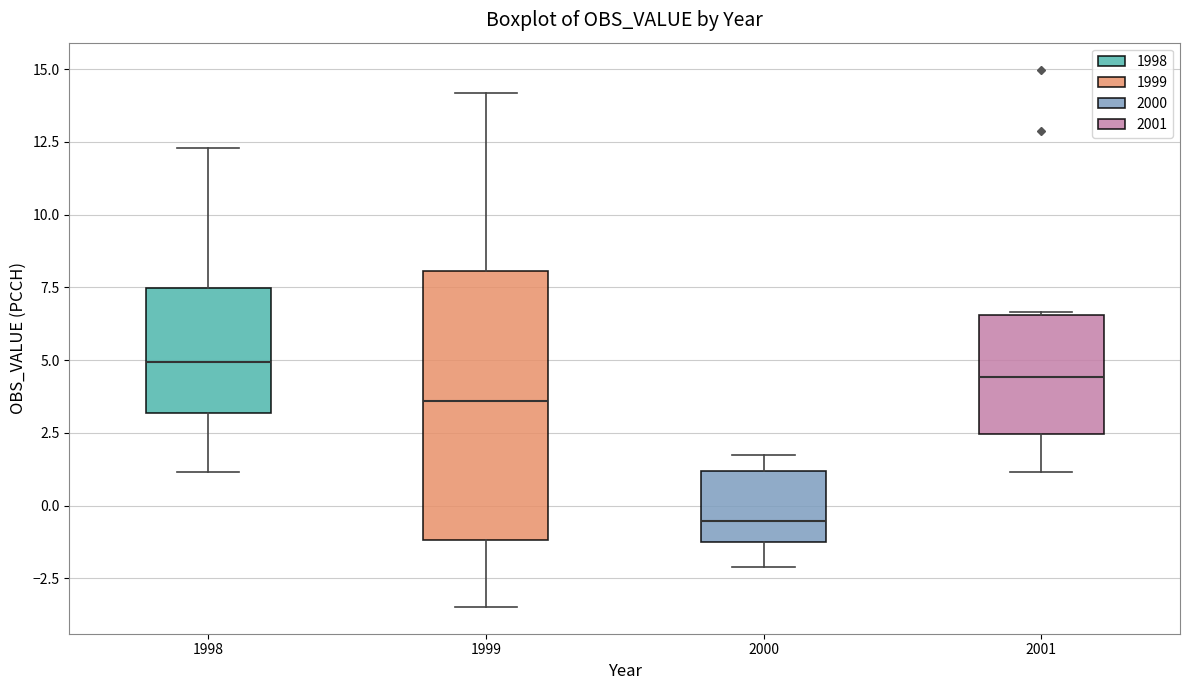

Which box has the highest median line?

1998